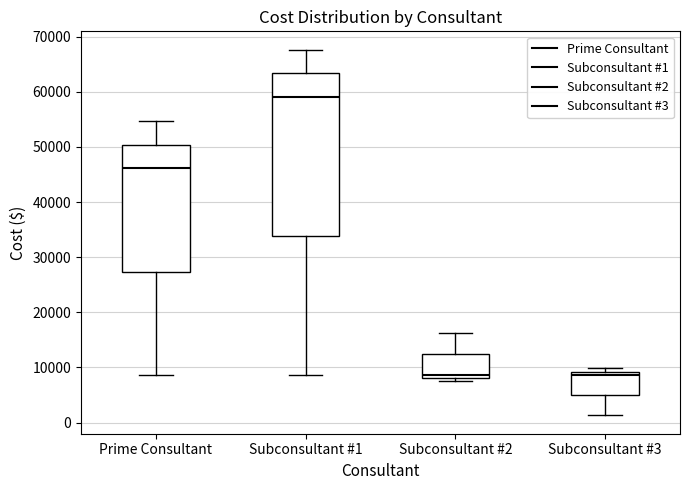

Which box is the tallest, from its lower edge to its upper edge?

Subconsultant #1